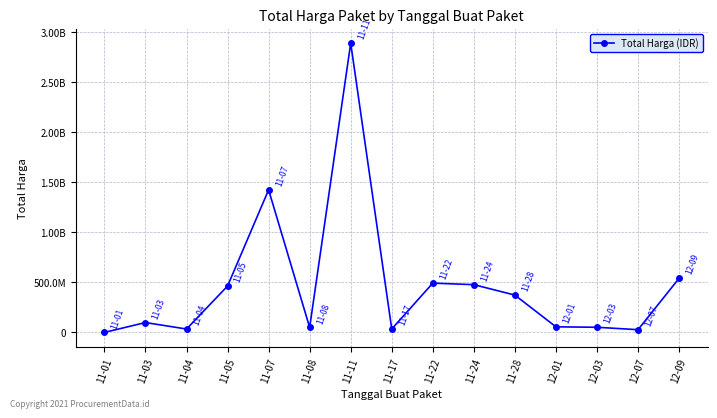

Where is the data nearest to the value 1446227800?

11-07